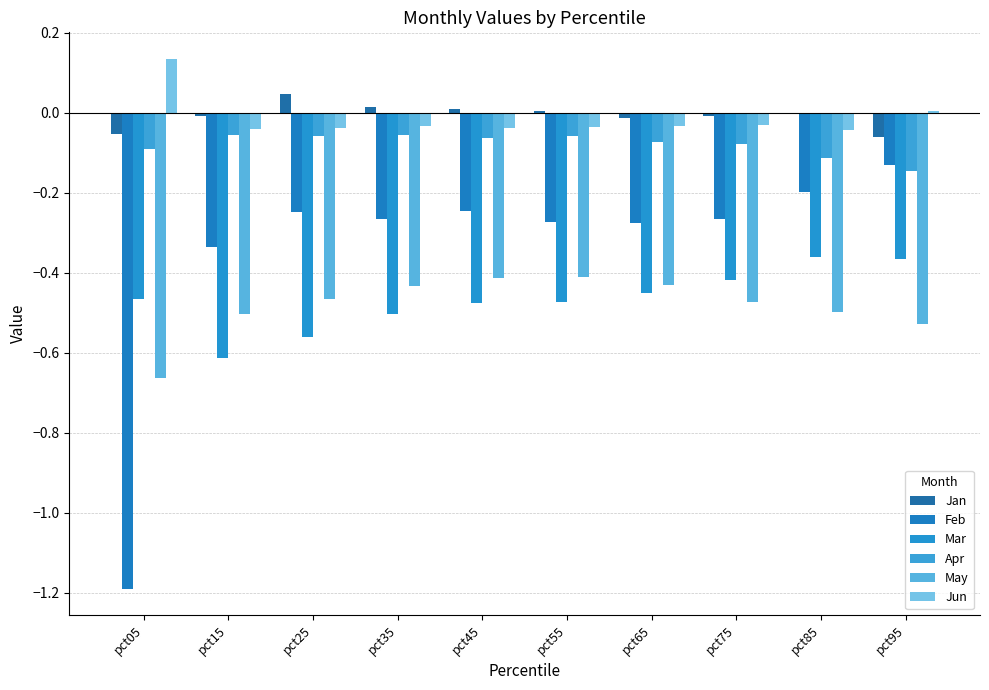

Is it true that Feb equals -0.3 at pct35?

True